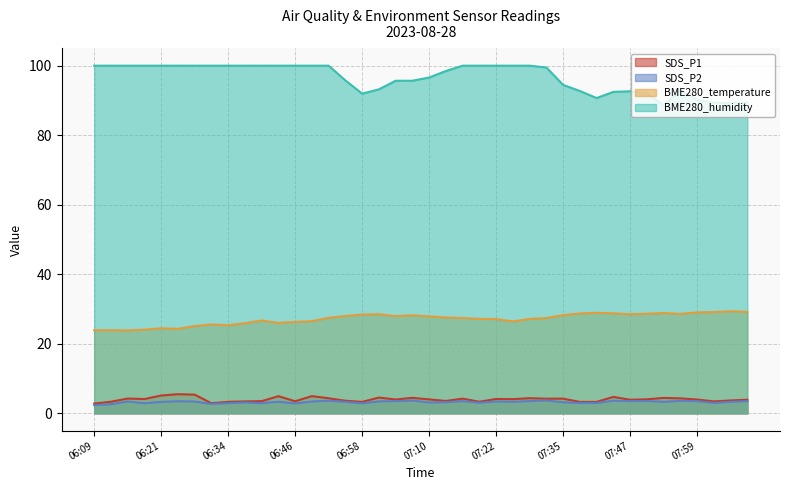

True or false: SDS_P2 and BME280_temperature intersect in this chart.

False